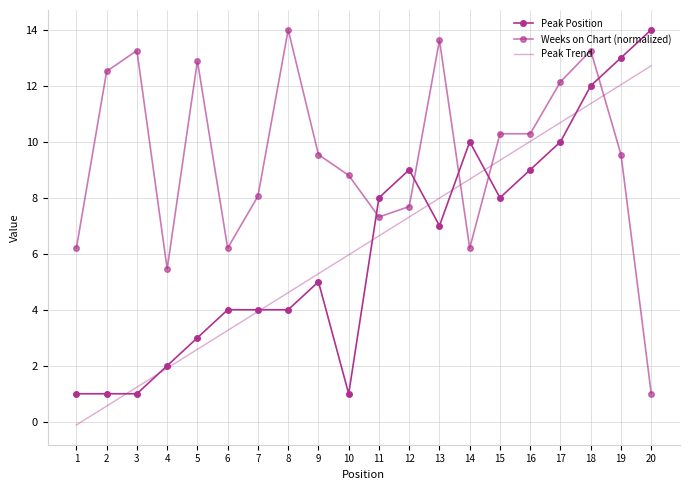

Where is the first local minimum for Peak Position?

10